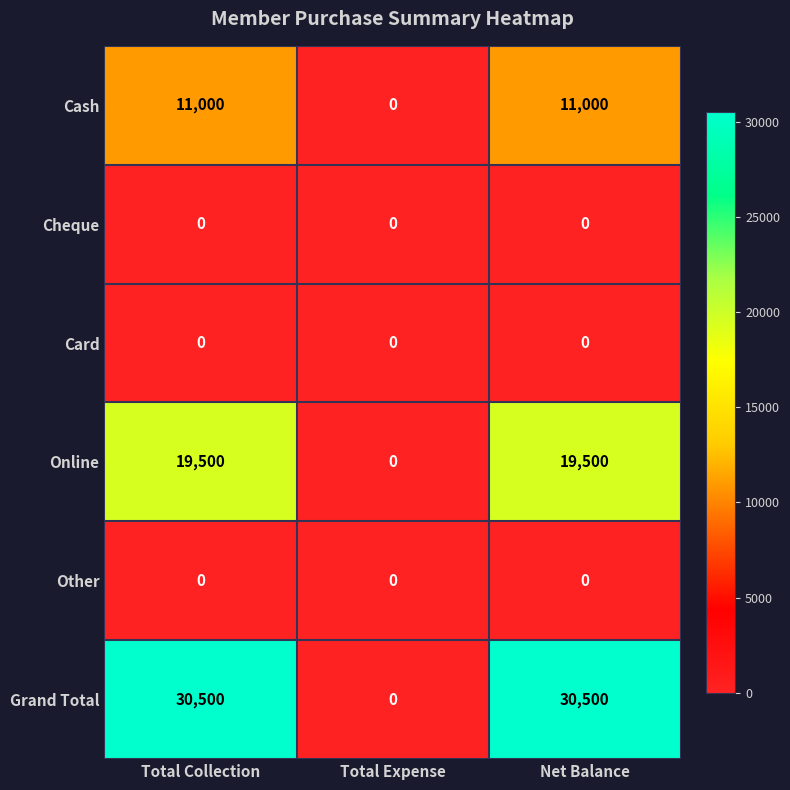

How many Online values are between 0 and 19500?

3